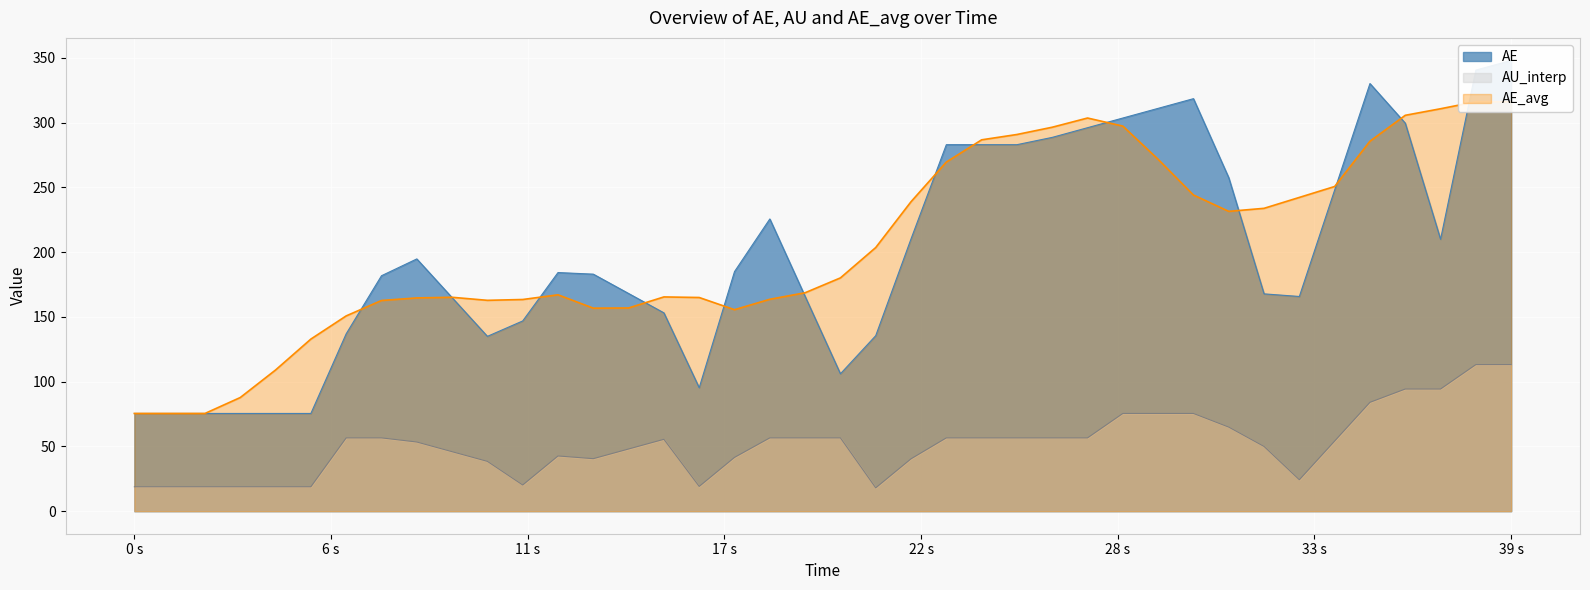

What is the highest value of the AU_interp series?

113.2